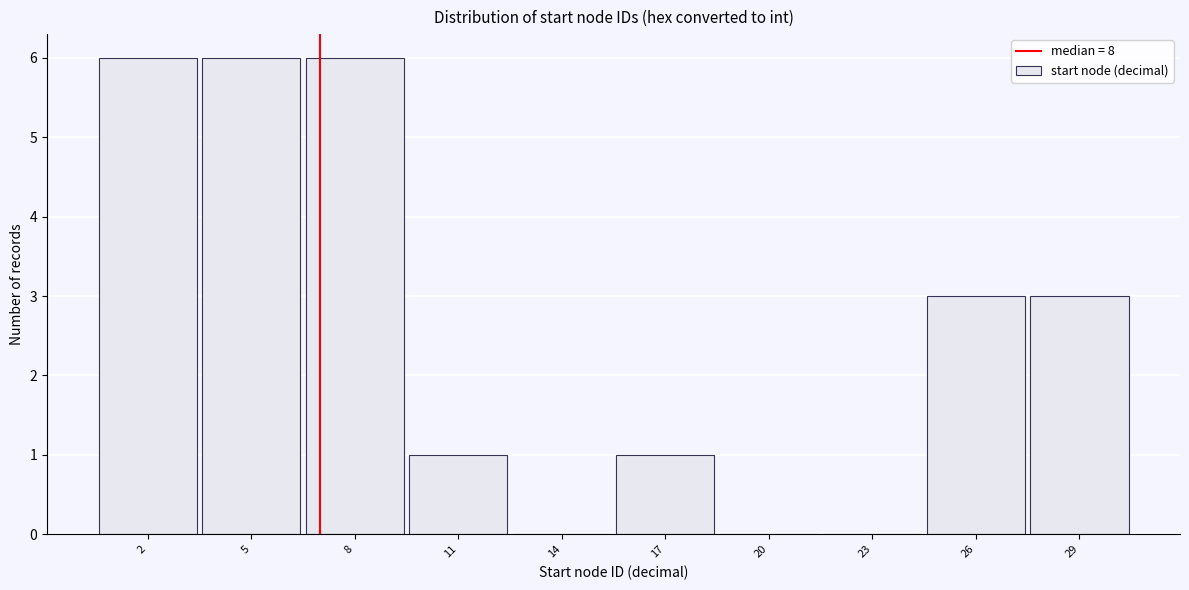

Reading left to right, what are all the values shown in this chart?

2=6	5=6	8=6	11=1	14=0	17=1	20=0	23=0	26=3	29=3